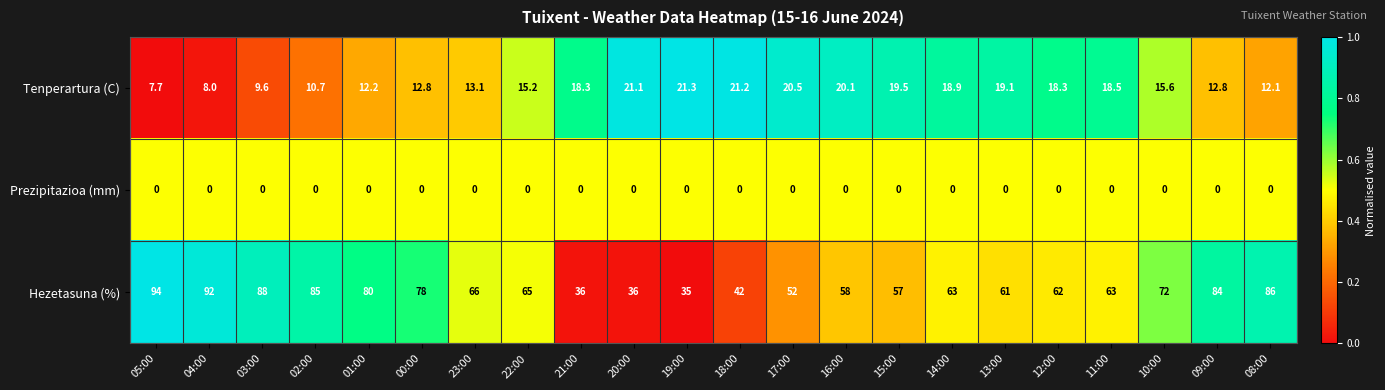

Is it true that Tenperartura (C) equals 18.2 at 08:00?

False